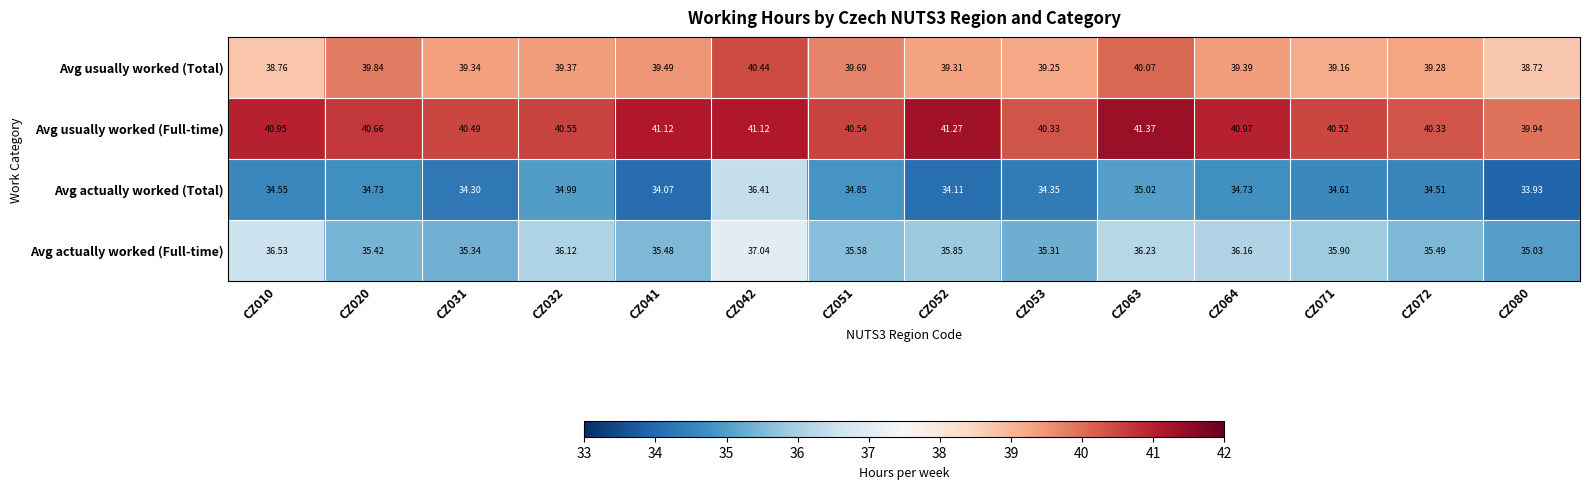

Which series has the largest range (max minus min)?

Avg actually worked (Total)